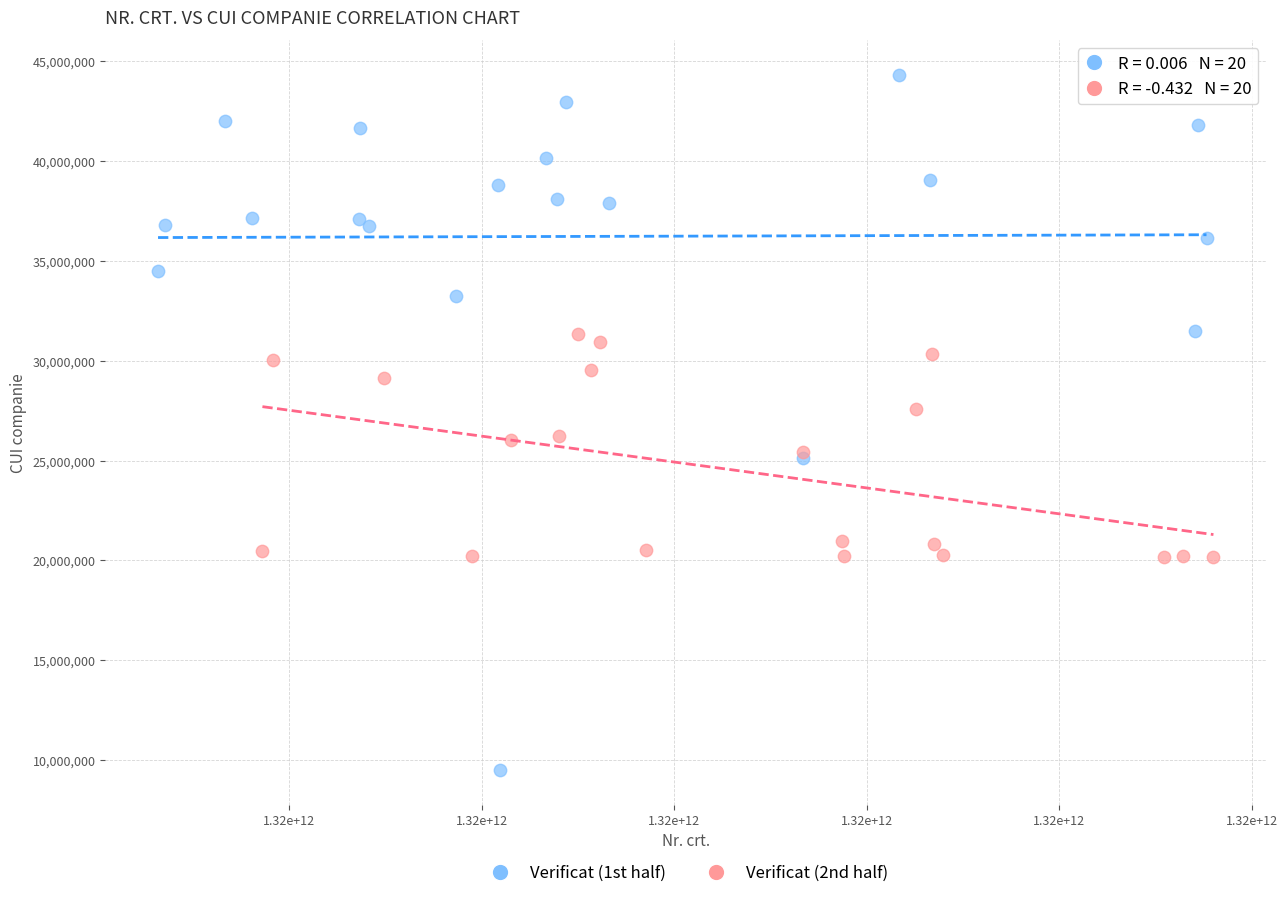

Which series contains the lowest Y value?

Verificat (1st half)